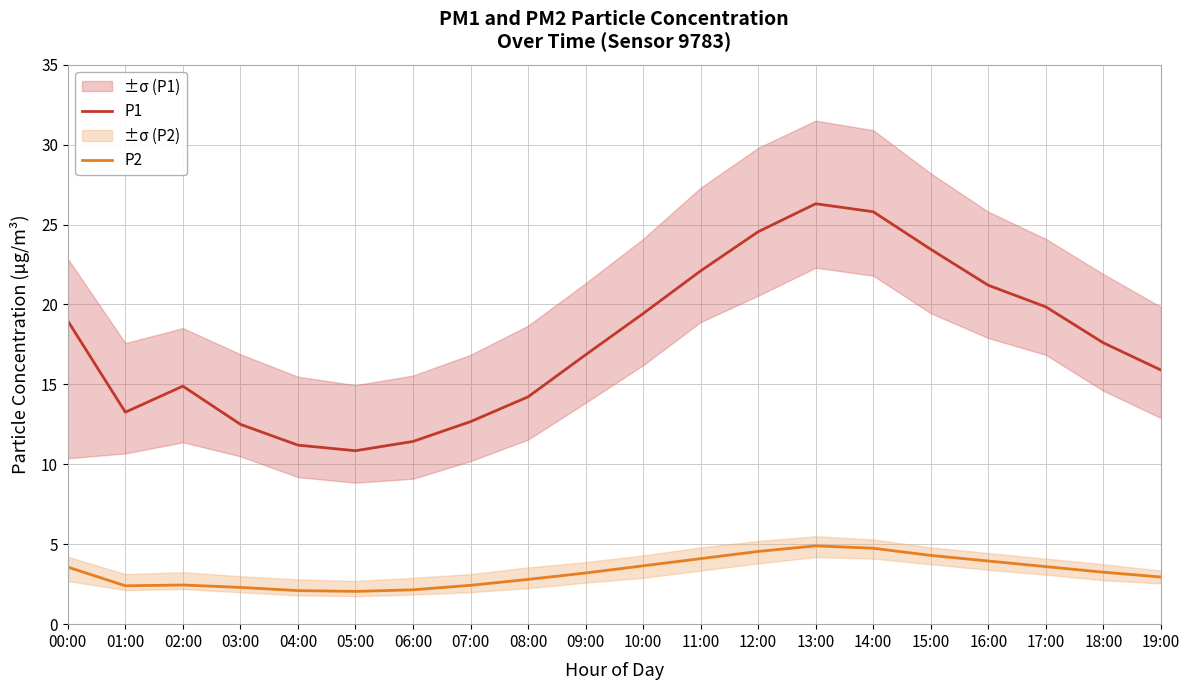

True or false: P2 and P1 intersect in this chart.

False